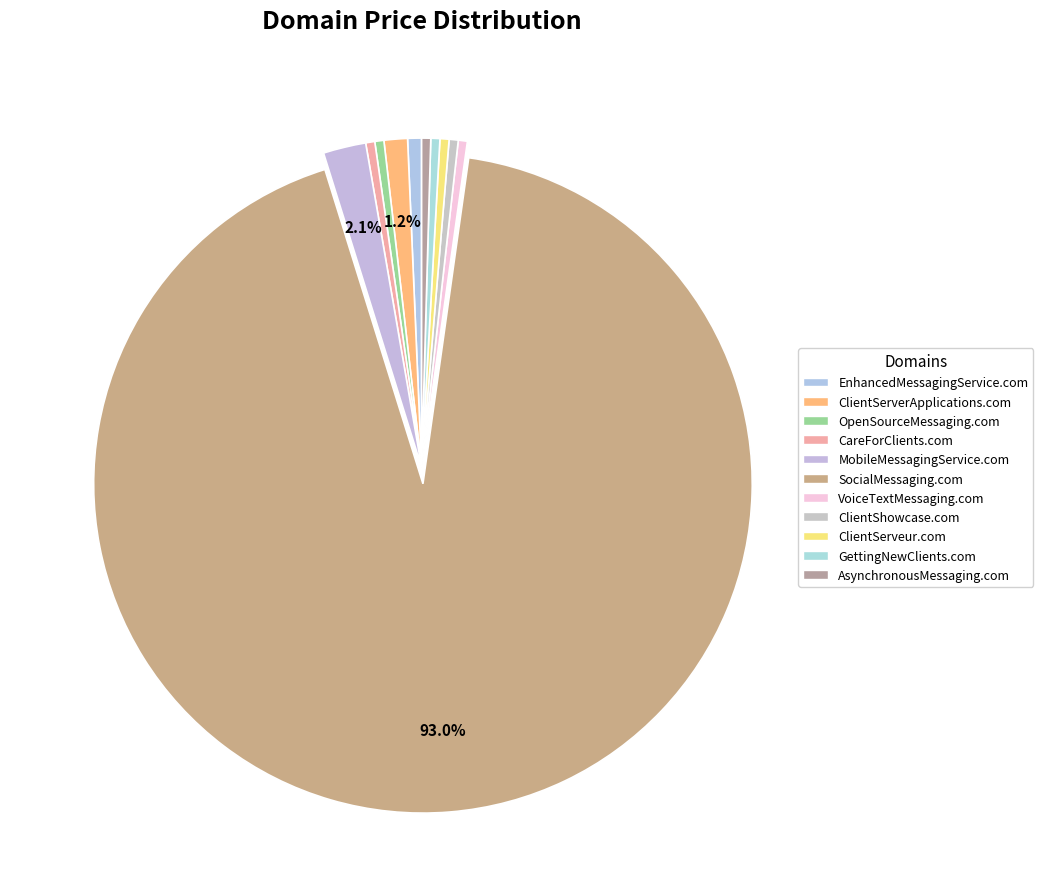

To the nearest percent, what is the combined percentage of OpenSourceMessaging.com and SocialMessaging.com?

93%